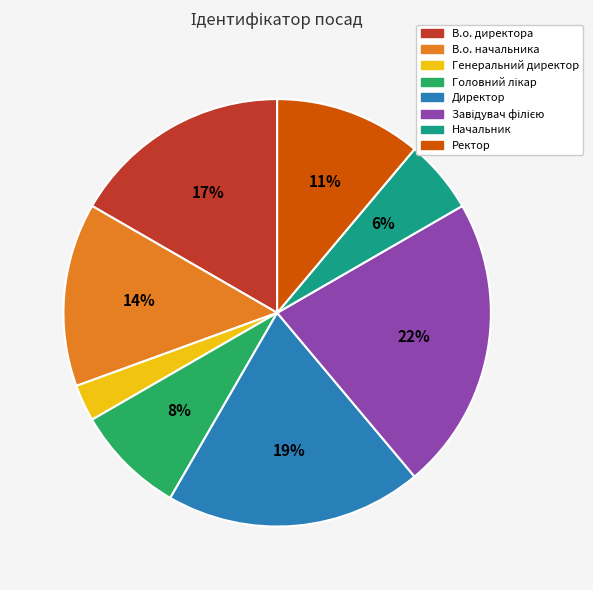

Which has a higher value, В.о. директора or Генеральний директор?

В.о. директора